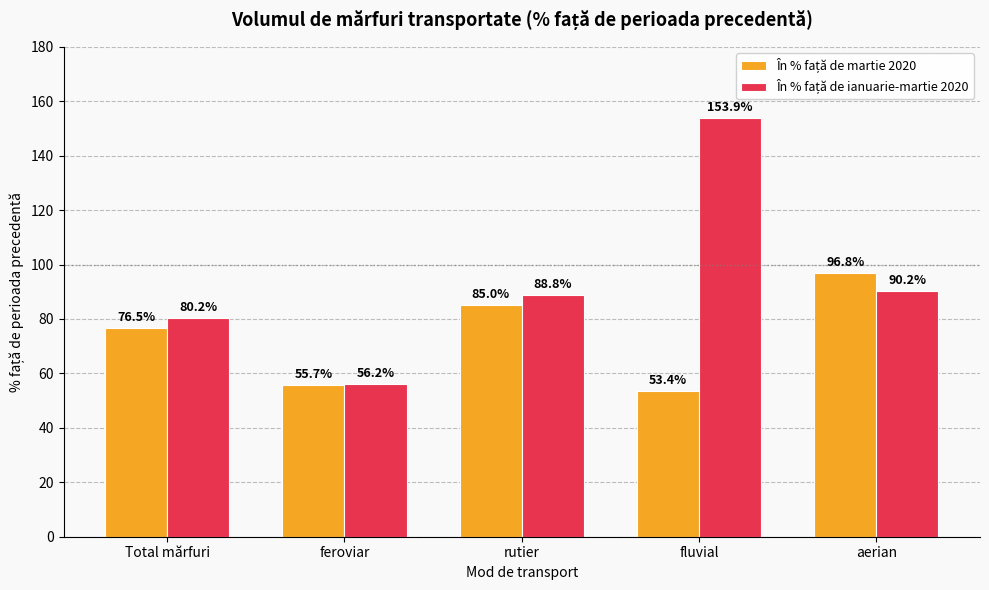

What is the spread (max minus min) of values at fluvial?

100.5